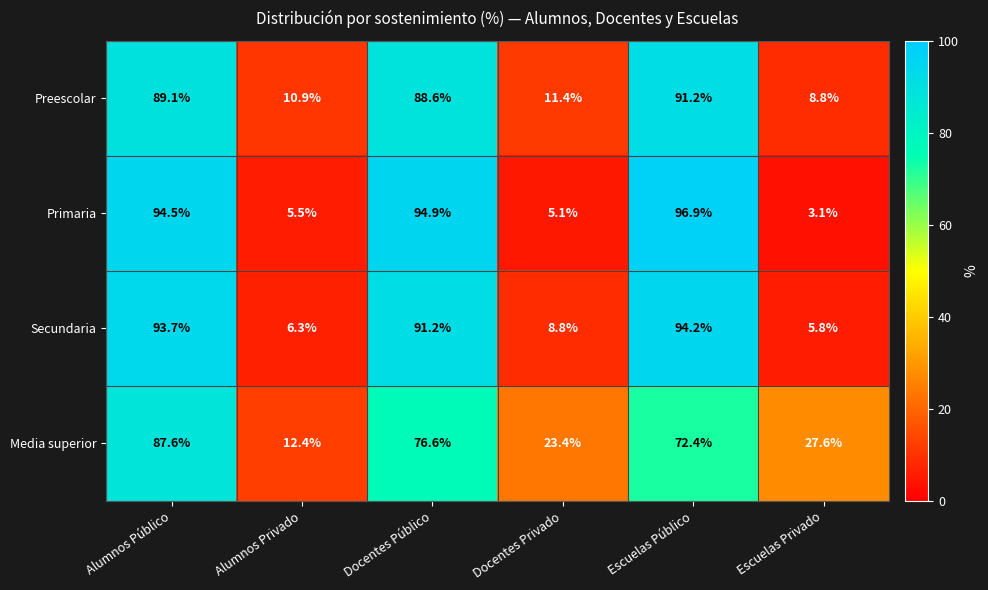

Reading left to right, transcribe all the data shown in this chart.

Preescolar: 89.1	10.9	88.6	11.4	91.2	8.8
Primaria: 94.5	5.5	94.9	5.1	96.9	3.1
Secundaria: 93.7	6.3	91.2	8.8	94.2	5.8
Media superior: 87.6	12.4	76.6	23.4	72.4	27.6